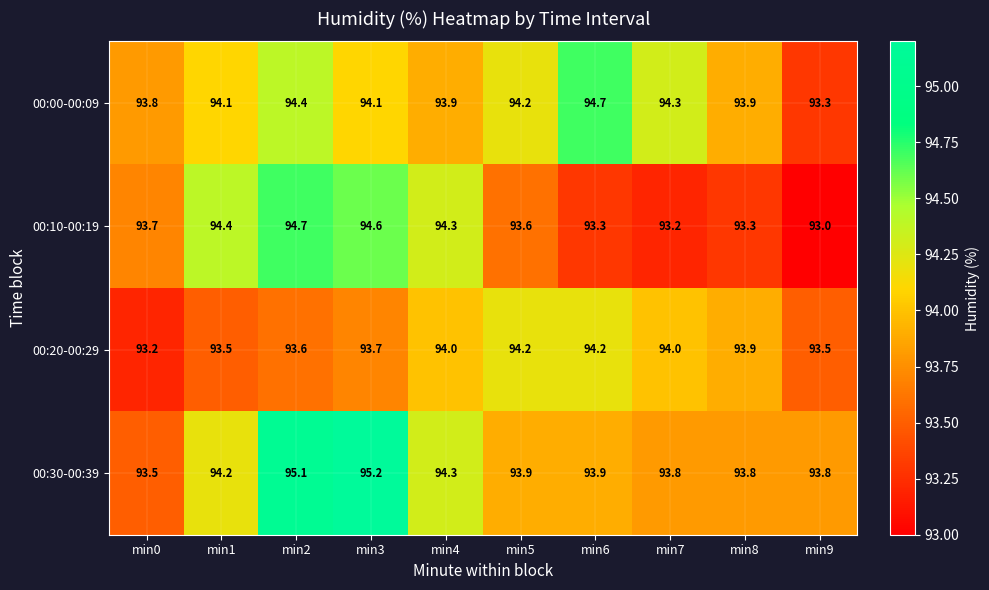

What is the minimum value shown in the chart?

93.0